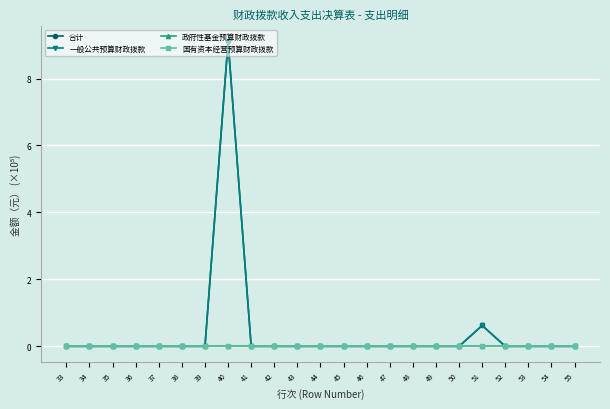

Is it true that 合计 equals 0.0 at 41?

True